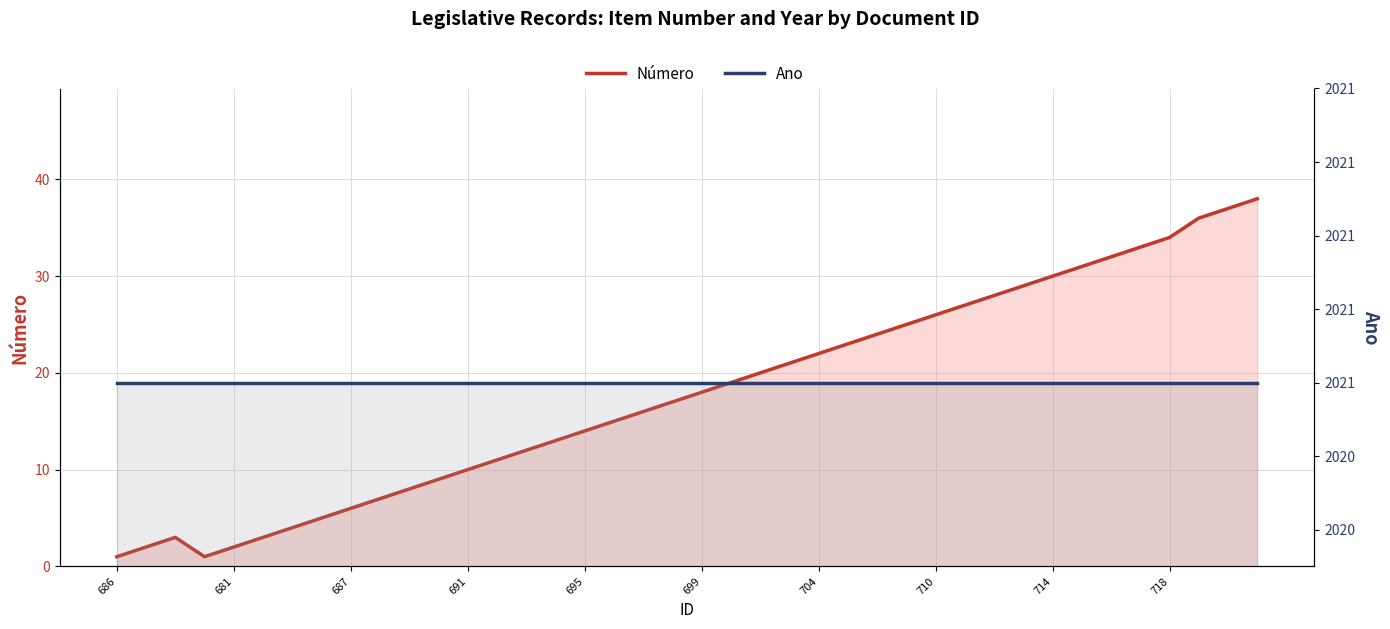

Is the value of Ano at 699 greater than the value of Número at 13?

Yes